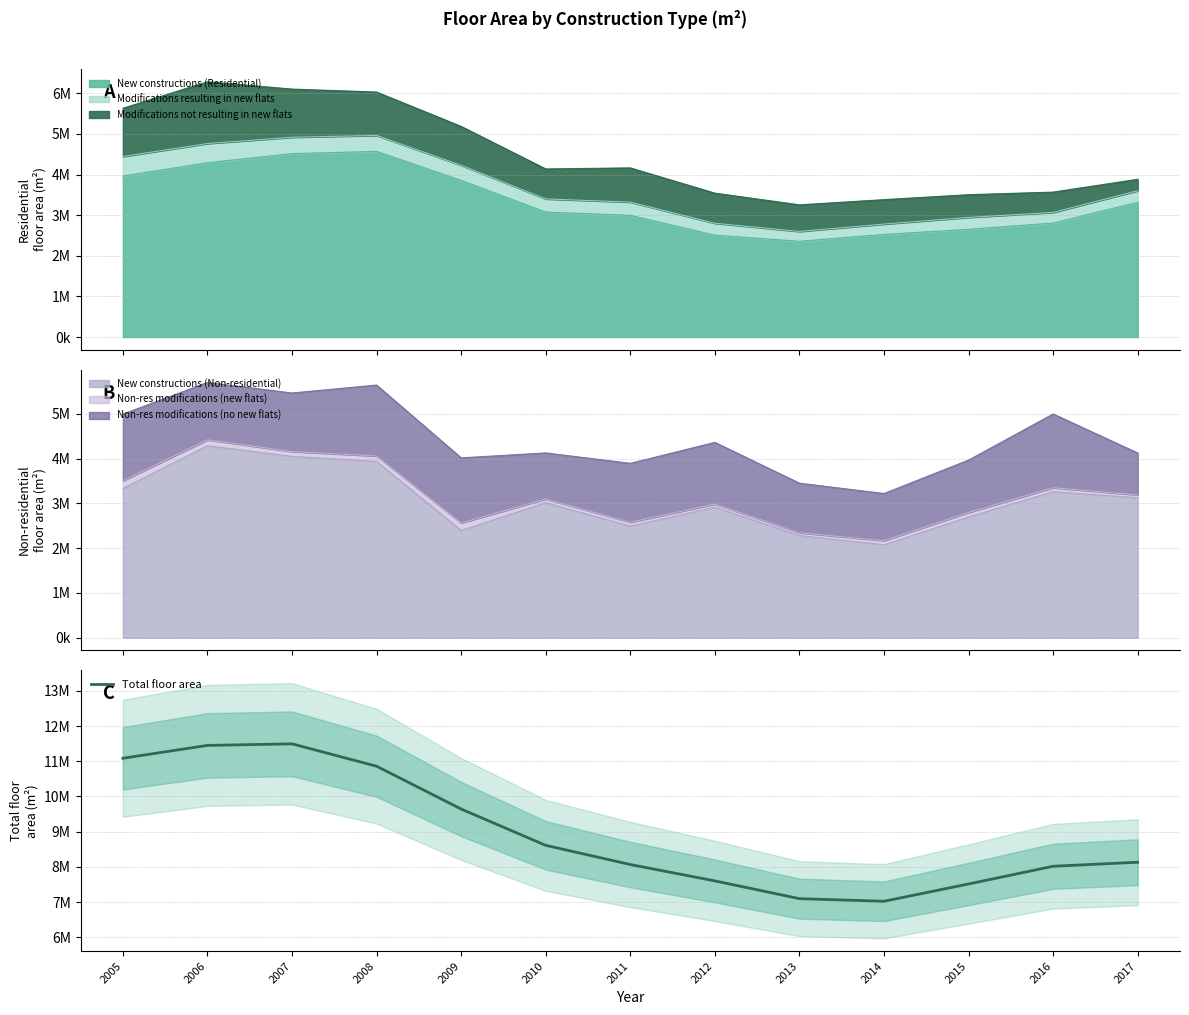

How many points are higher than both their immediate neighbors (excluding endpoints)?

1